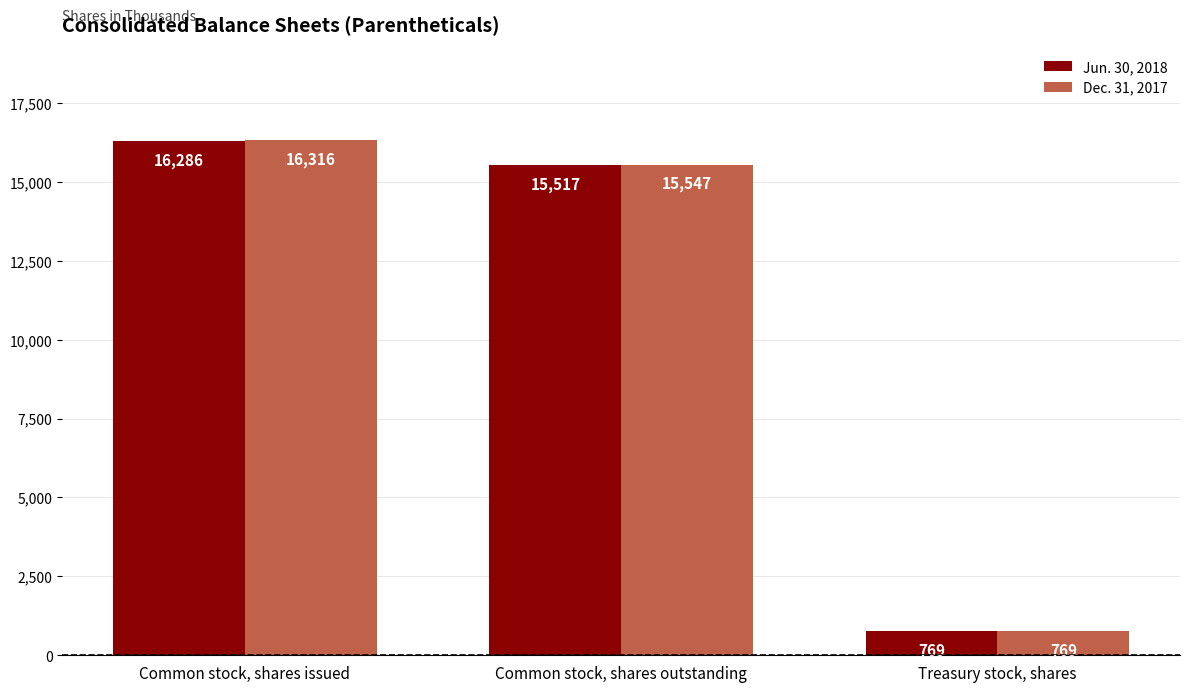

Count the number of categories in the chart.

3